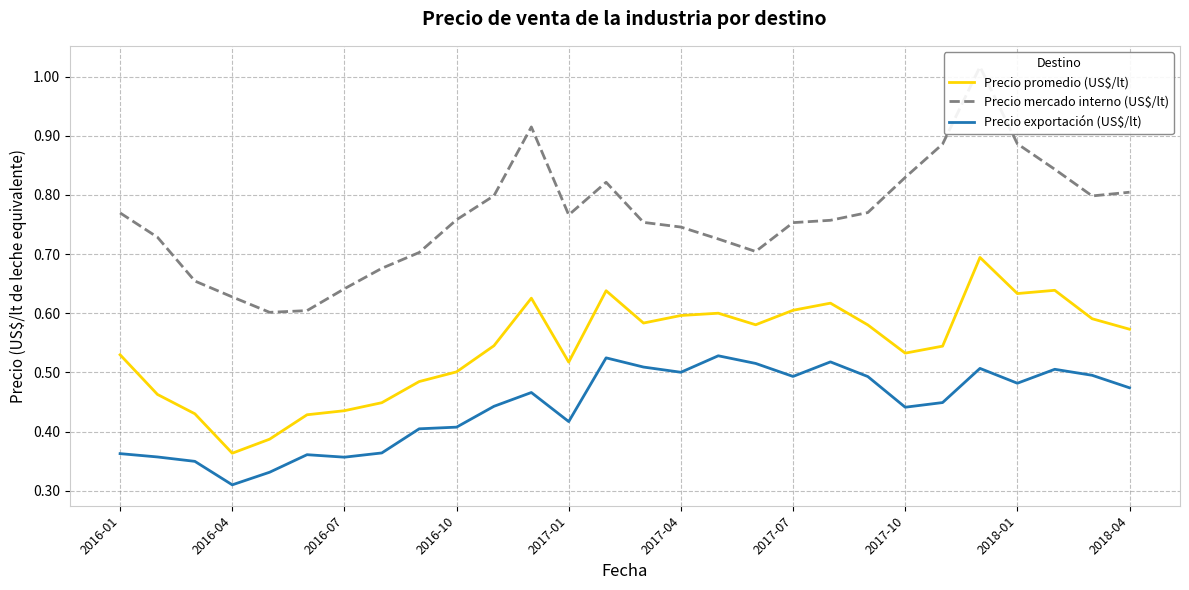

How many distinct data groups are displayed?

3